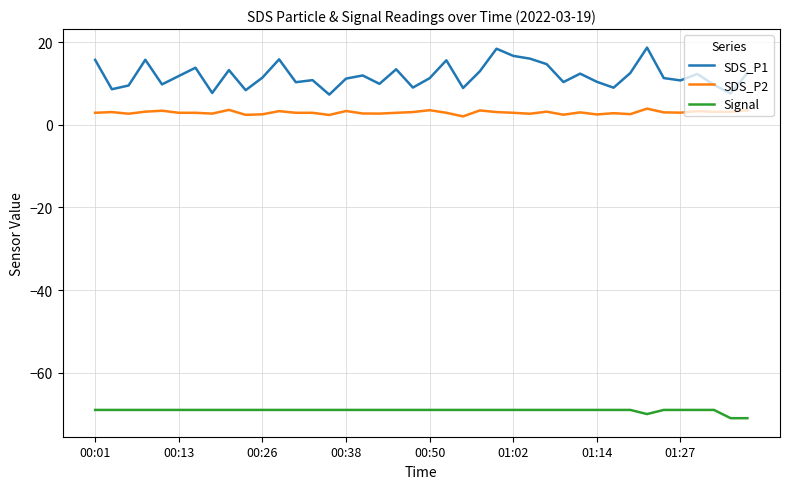

What is the minimum value shown in the chart?

-71.0